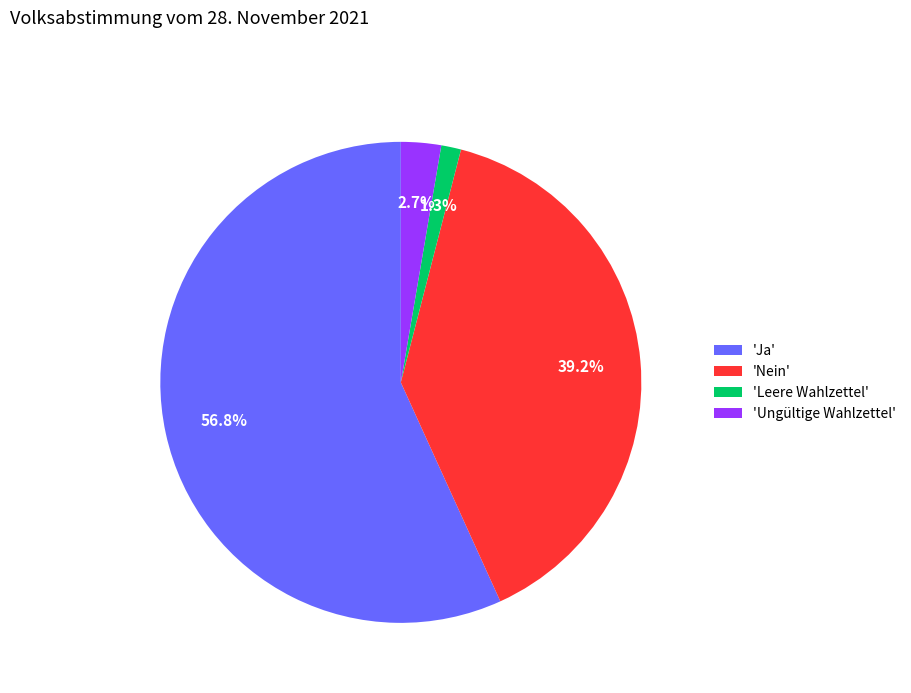

Rank the categories by value from lowest to highest.

'Leere Wahlzettel', 'Ungültige Wahlzettel', 'Nein', 'Ja'